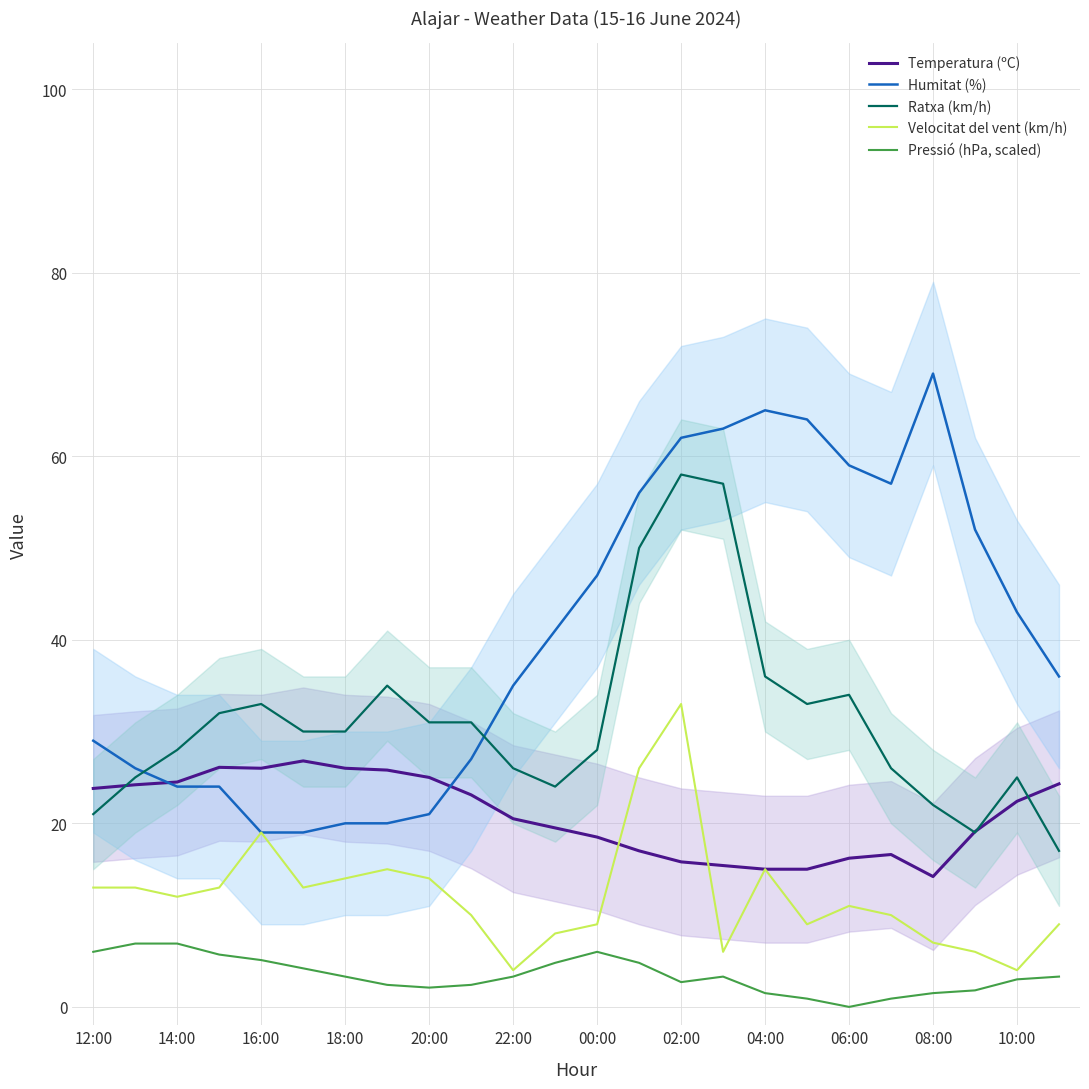

True or false: Temperatura (ºC) has a value of 11.5 at 22:00.

False